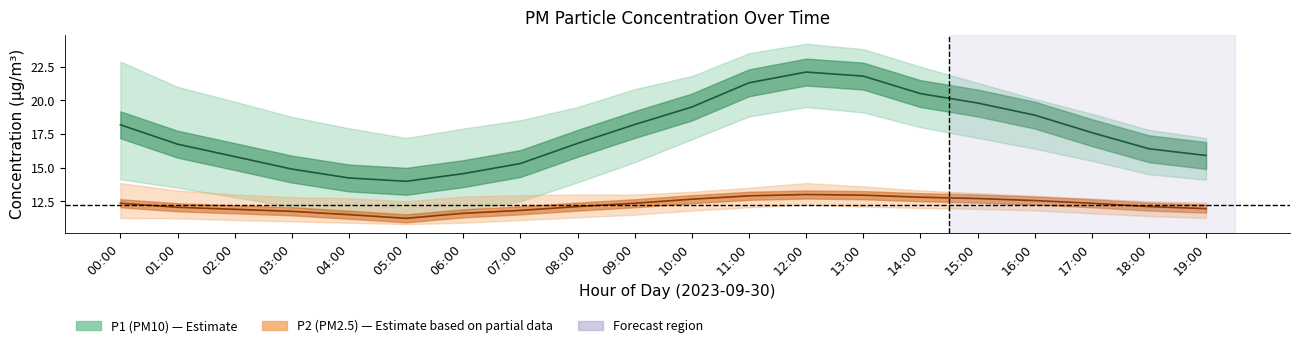

How many categories are shown in the chart?

20